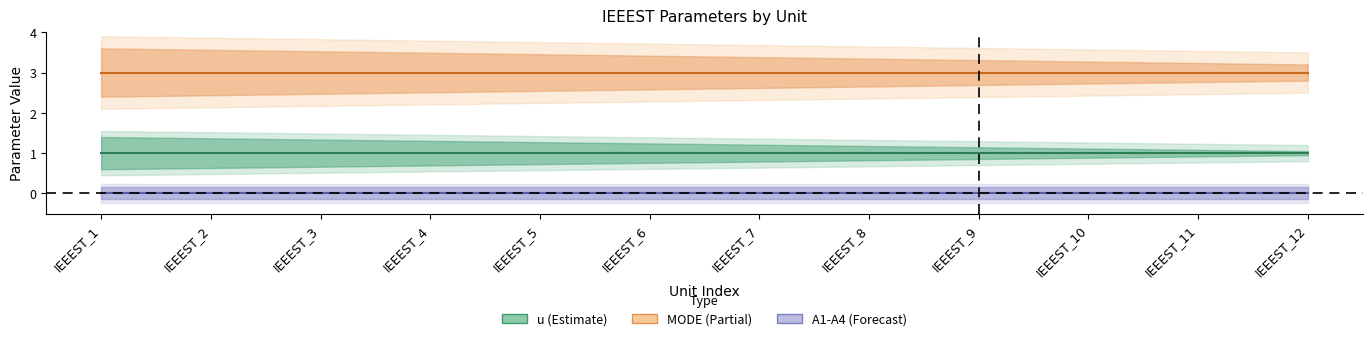

True or false: u and MODE cross at least once.

False